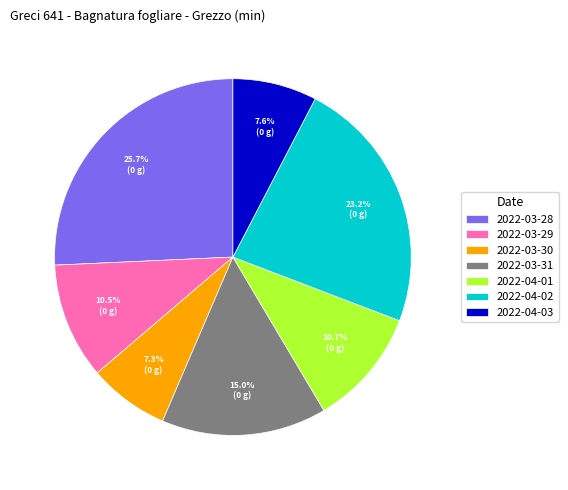

Does 2022-04-02 represent more than half of the total?

No